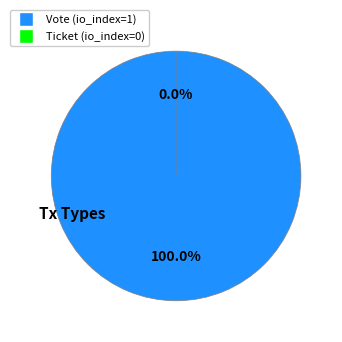

The Vote (io_index=1) slice represents 99% of the pie. True or false?

False